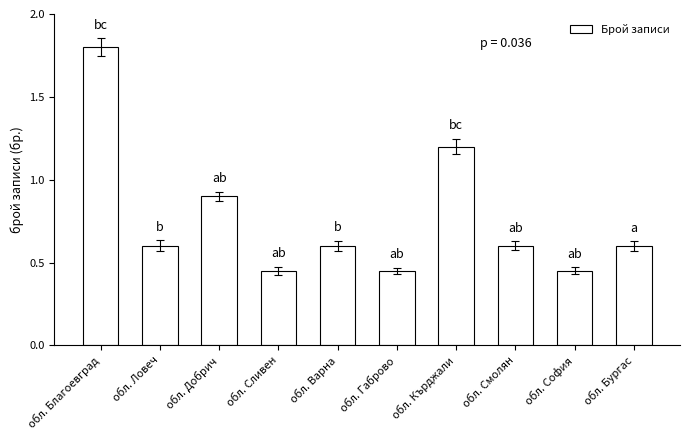

What value does the data have at обл. Кърджали?

1.2